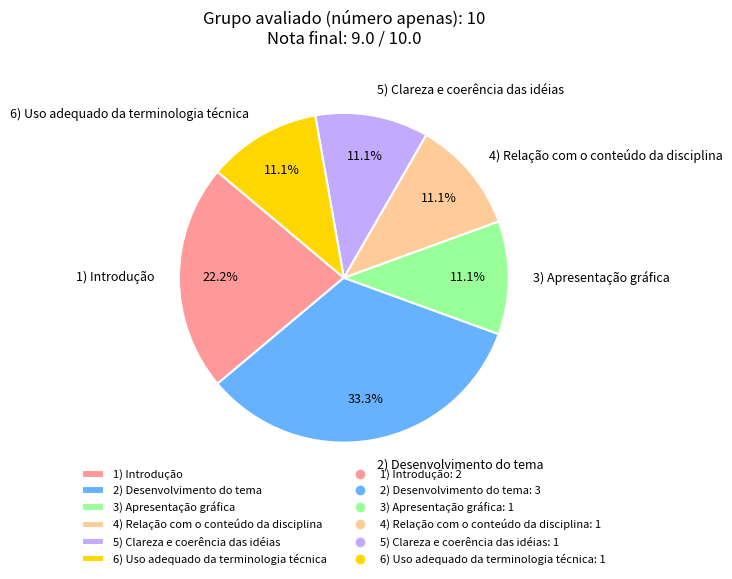

How many segments does this pie chart have?

6